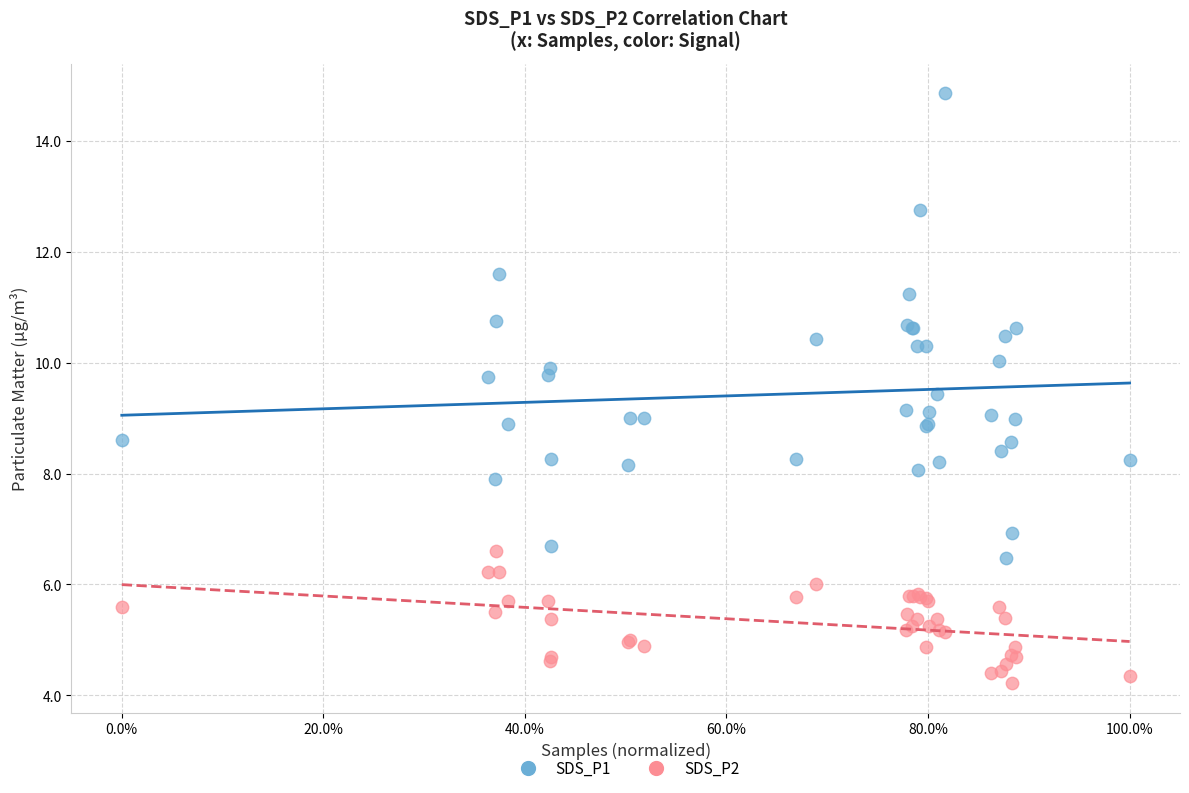

What are all the series names shown in the legend?

SDS_P1, SDS_P2